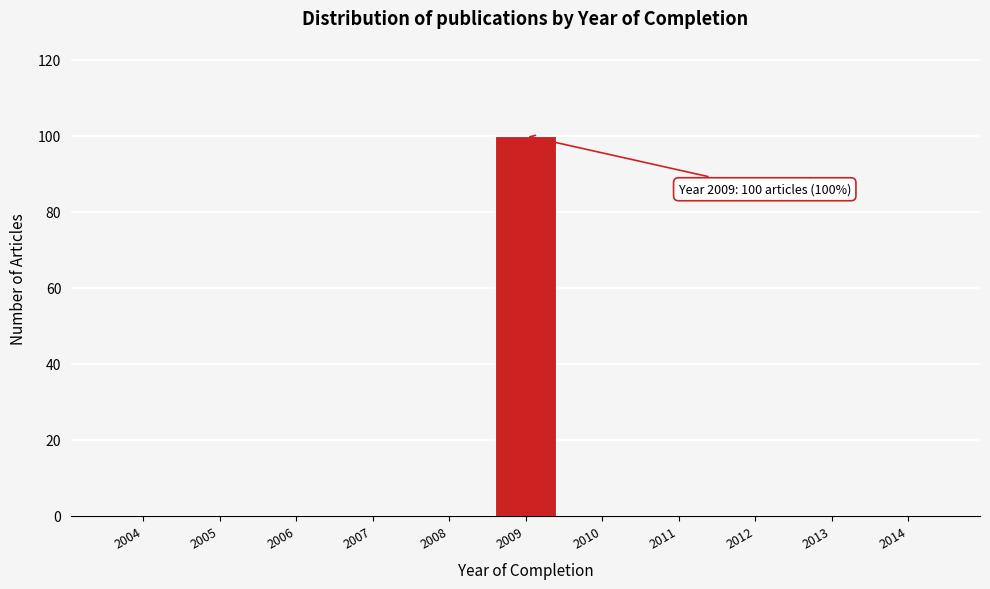

Reading right to left, transcribe all the data shown in this chart.

2014=0	2013=0	2012=0	2011=0	2010=0	2009=100	2008=0	2007=0	2006=0	2005=0	2004=0